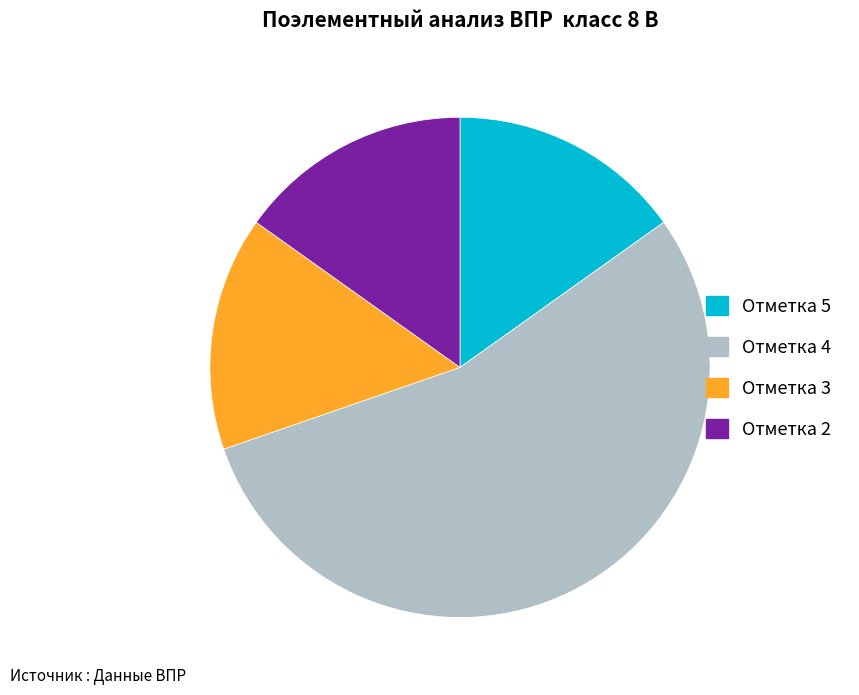

Is there a majority slice in this chart?

Yes